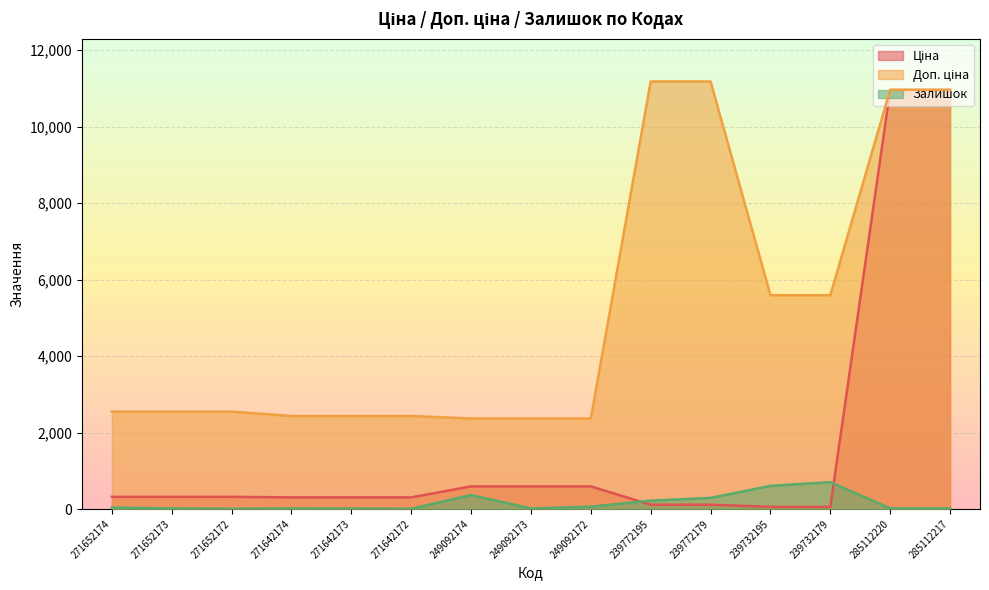

True or false: Доп. ціна and Залишок intersect in this chart.

False